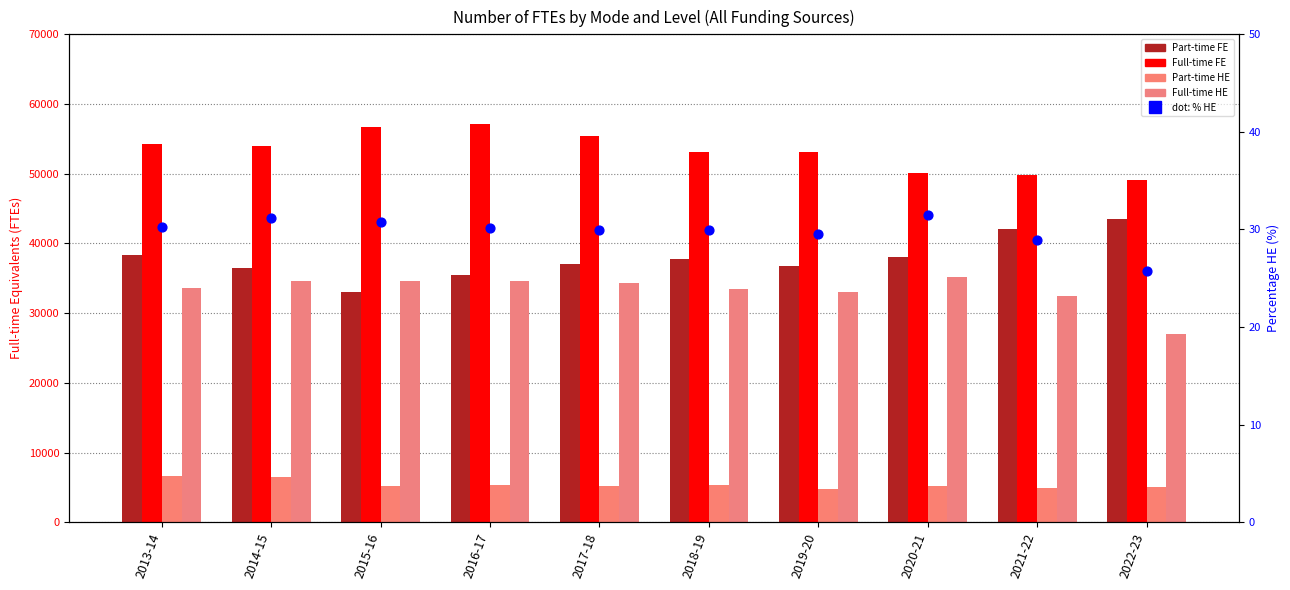

Which series has the largest Y range (max minus min)?

Part-time FE